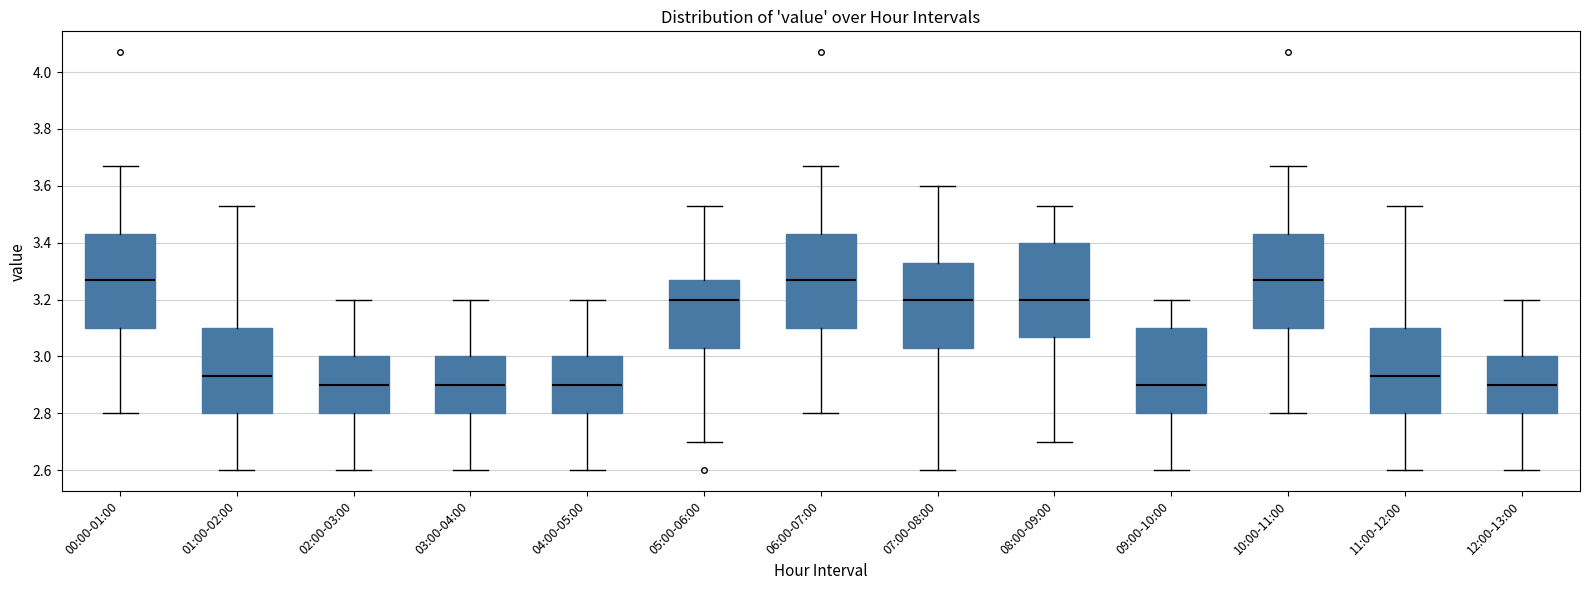

Reading left to right, read every box against the y-axis: the position of its median line, the range the box covers, and the ends of its whiskers. The values are not printed on the chart, so give them approximately, as read against the axis.

00:00-01:00: median 3.28, box 3.10 to 3.44, whiskers 2.80 to 3.68
01:00-02:00: median 2.94, box 2.80 to 3.10, whiskers 2.60 to 3.54
02:00-03:00: median 2.90, box 2.80 to 3.00, whiskers 2.60 to 3.20
03:00-04:00: median 2.90, box 2.80 to 3.00, whiskers 2.60 to 3.20
04:00-05:00: median 2.90, box 2.80 to 3.00, whiskers 2.60 to 3.20
05:00-06:00: median 3.20, box 3.04 to 3.28, whiskers 2.70 to 3.54
06:00-07:00: median 3.28, box 3.10 to 3.44, whiskers 2.80 to 3.68
07:00-08:00: median 3.20, box 3.04 to 3.34, whiskers 2.60 to 3.60
08:00-09:00: median 3.20, box 3.08 to 3.40, whiskers 2.70 to 3.54
09:00-10:00: median 2.90, box 2.80 to 3.10, whiskers 2.60 to 3.20
10:00-11:00: median 3.28, box 3.10 to 3.44, whiskers 2.80 to 3.68
11:00-12:00: median 2.94, box 2.80 to 3.10, whiskers 2.60 to 3.54
12:00-13:00: median 2.90, box 2.80 to 3.00, whiskers 2.60 to 3.20